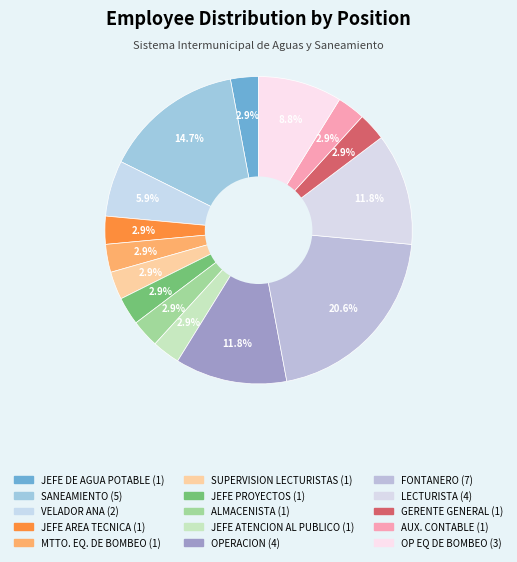

To the nearest percent, what is the average slice percentage?

7%